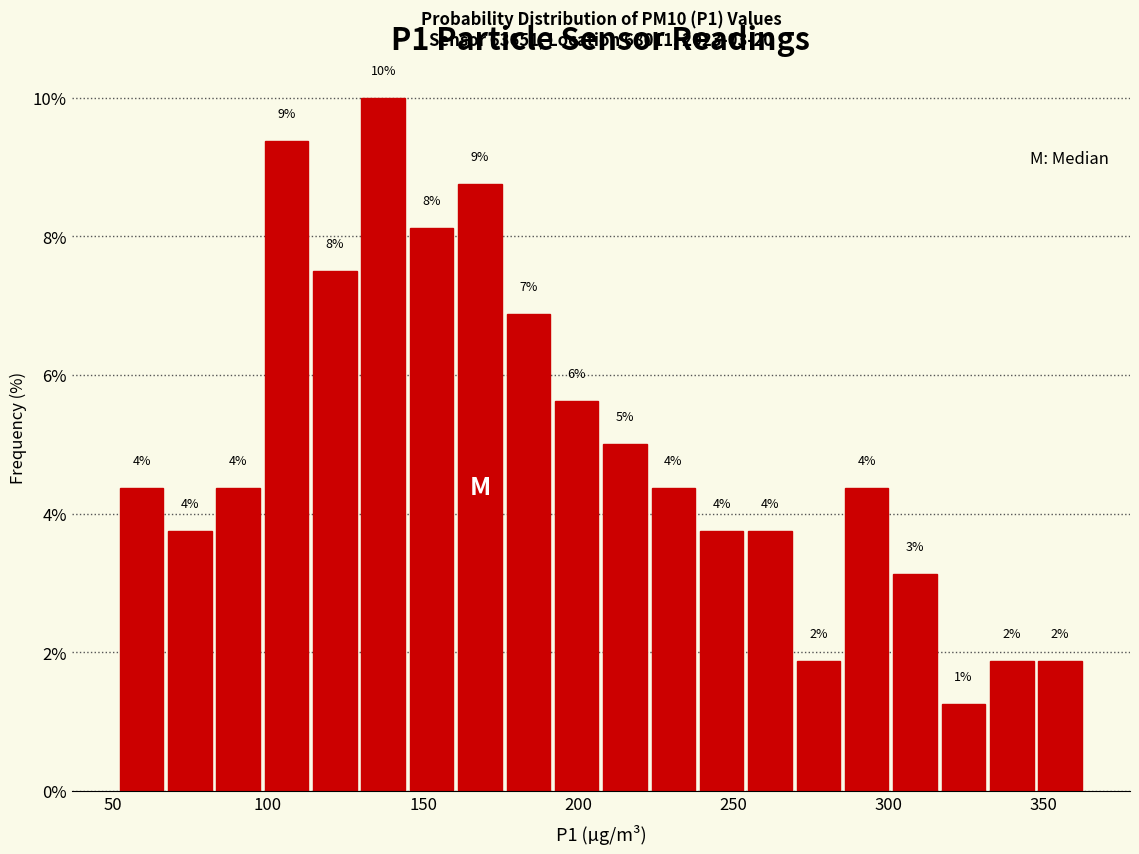

Around what value on the x-axis is the tallest bar? Give the approximate position of its centre, as read against the axis.

135